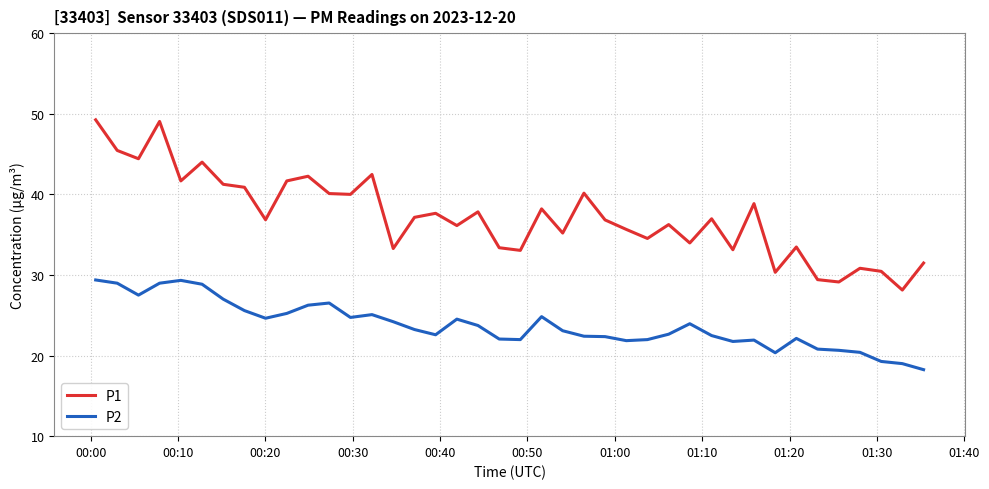

Which series has the widest spread of values?

P1